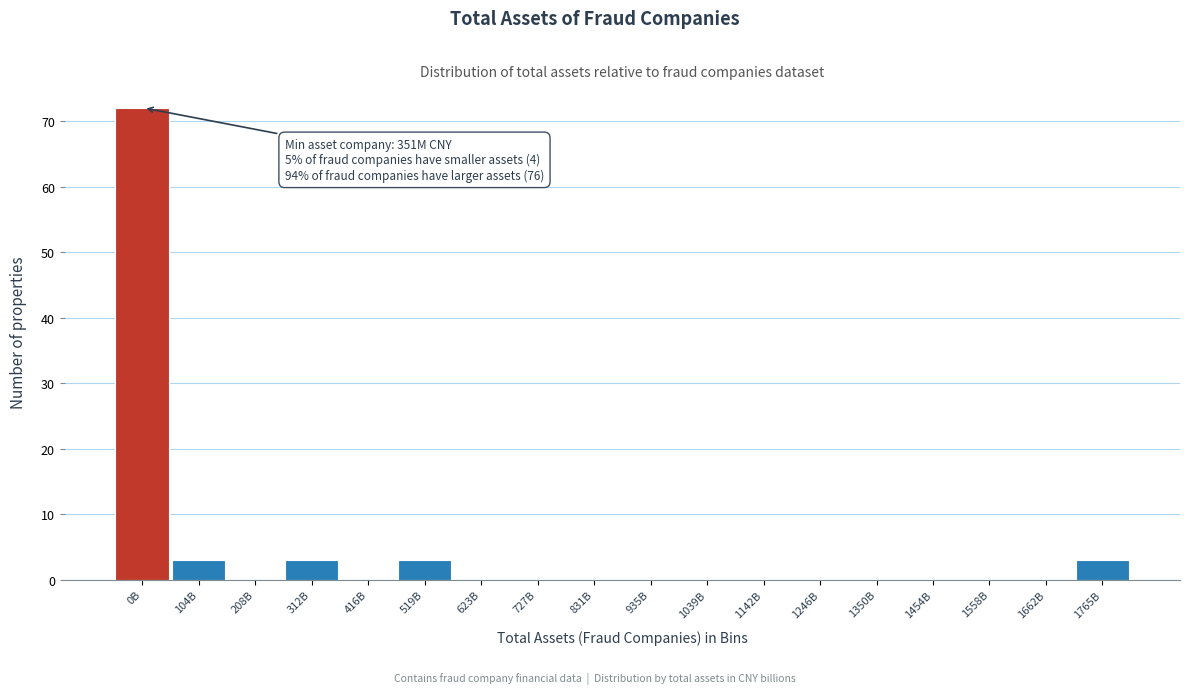

Reading left to right, transcribe all the data shown in this chart.

0B=72	104B=3	208B=0	312B=3	416B=0	519B=3	623B=0	727B=0	831B=0	935B=0	1039B=0	1142B=0	1246B=0	1350B=0	1454B=0	1558B=0	1662B=0	1765B=3